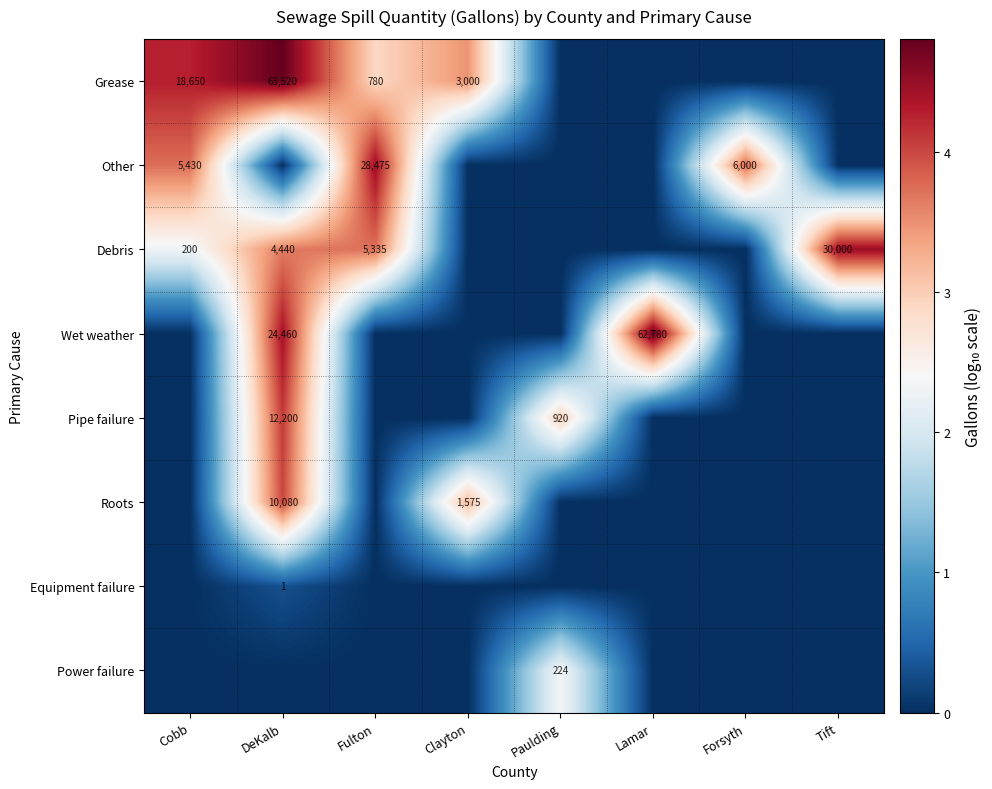

What is the total value across all series at Forsyth?

3.8